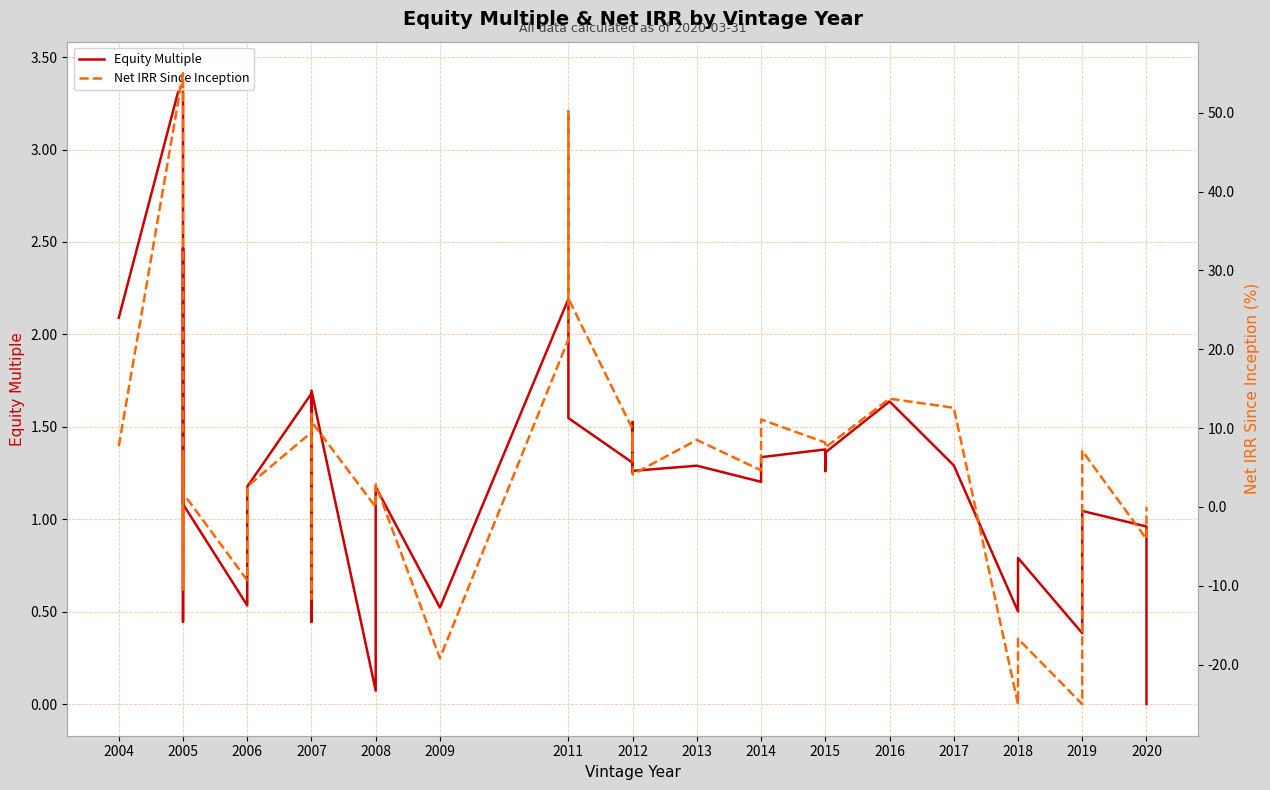

What is the highest value of the Net IRR Since Inception series?

55.0